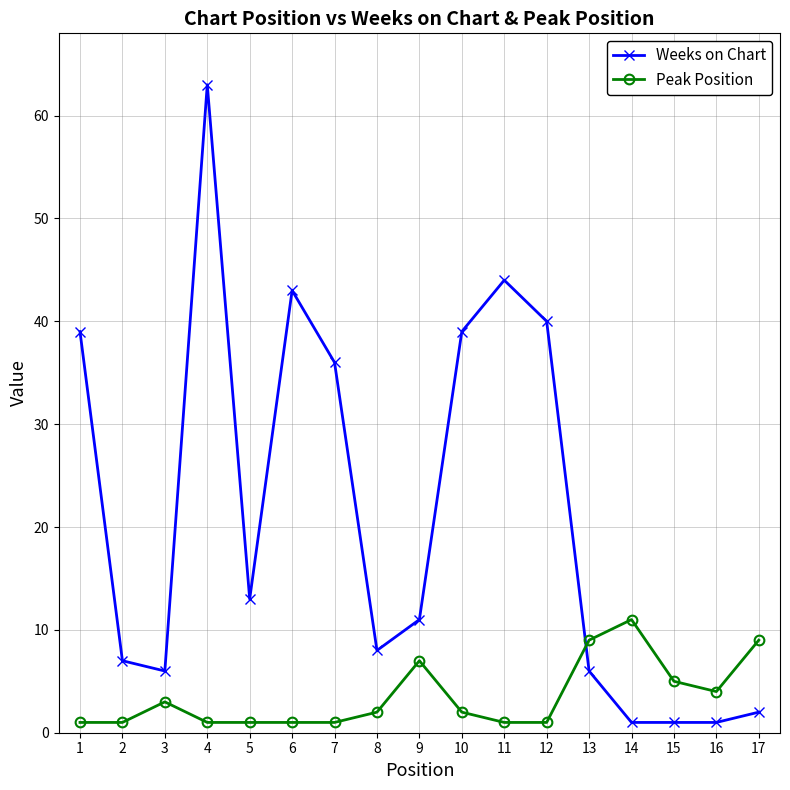

Is the value of Peak Position at 4 greater than the value of Weeks on Chart at 7?

No